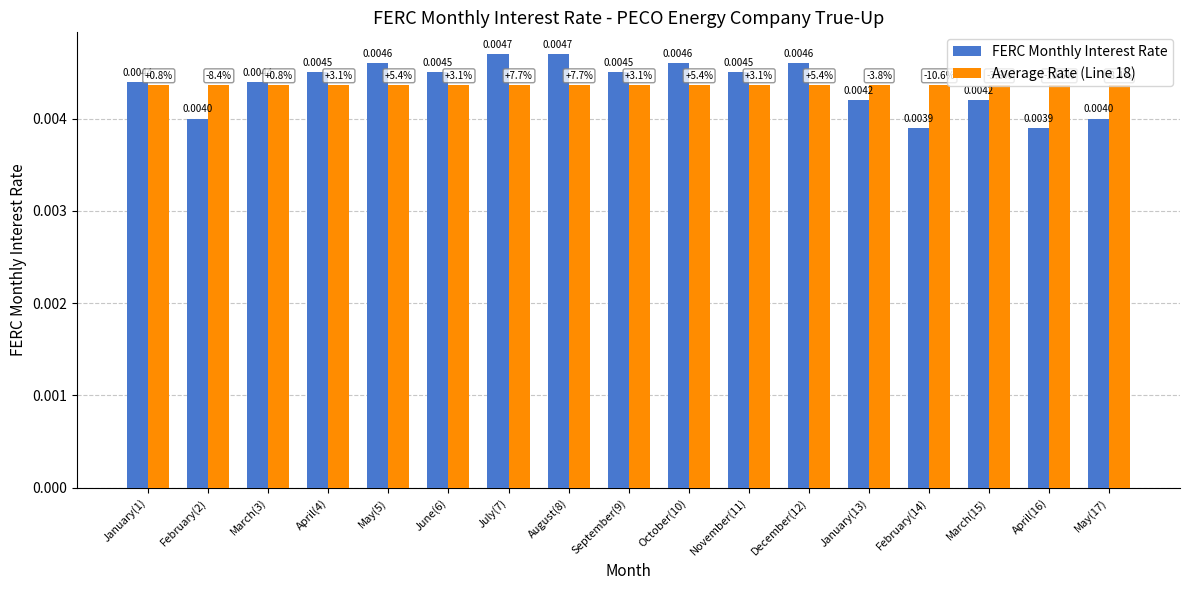

Rank the series at February(2) from lowest to highest value.

FERC Monthly Interest Rate, Average Rate (Line 18)